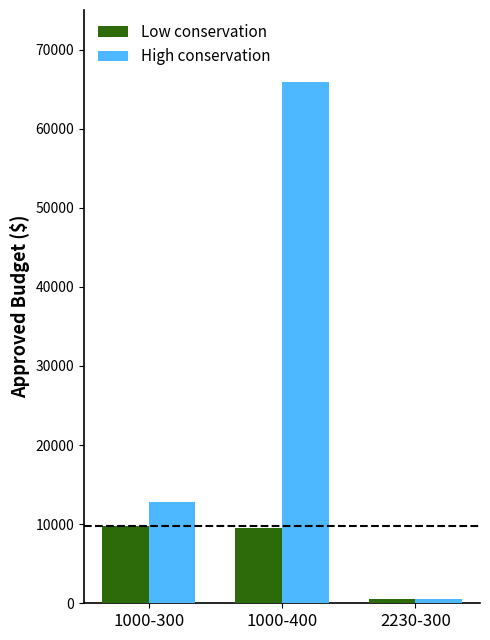

What is the label of the 3rd bar from the left?

2230-300